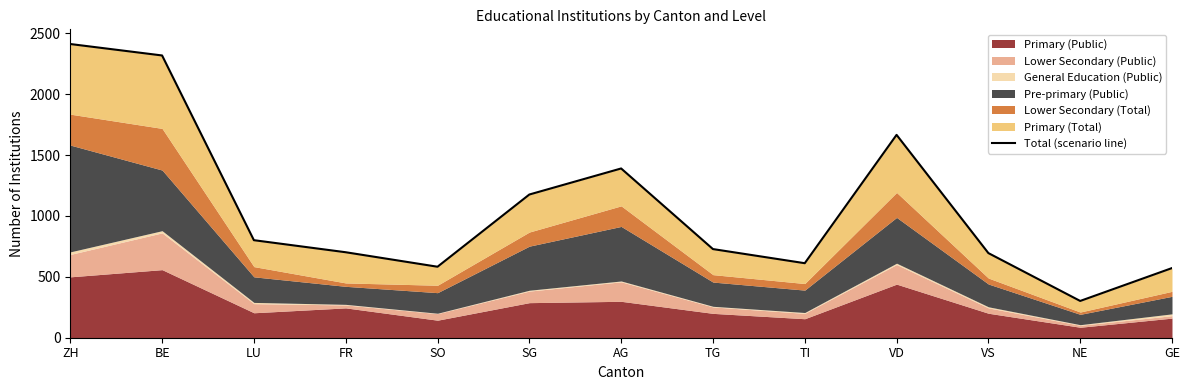

List the labels in order of value, largest first.

ZH, BE, VD, AG, SG, LU, TG, FR, VS, TI, SO, GE, NE